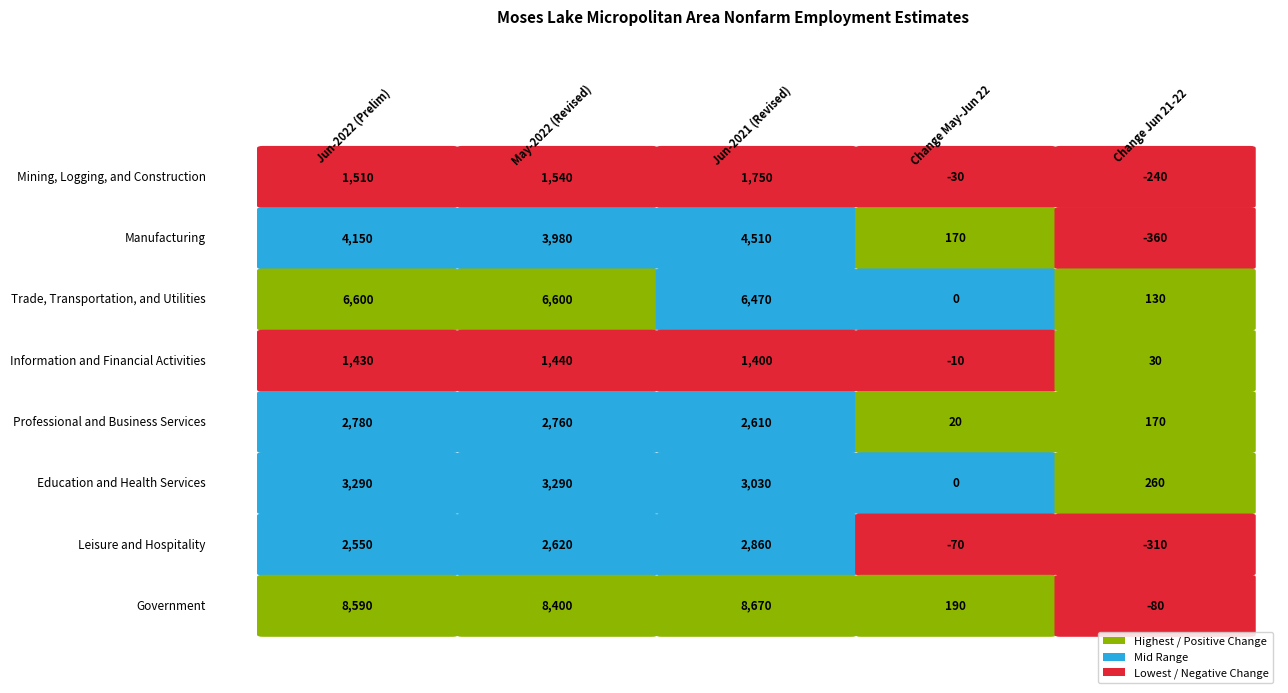

Rank the series at 1 from highest to lowest value.

Government, Trade, Transportation, and Utilities, Manufacturing, Education and Health Services, Professional and Business Services, Leisure and Hospitality, Mining, Logging, and Construction, Information and Financial Activities